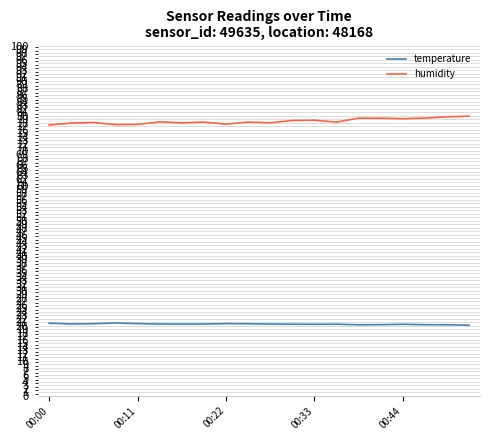

How many lines are shown in the chart?

2